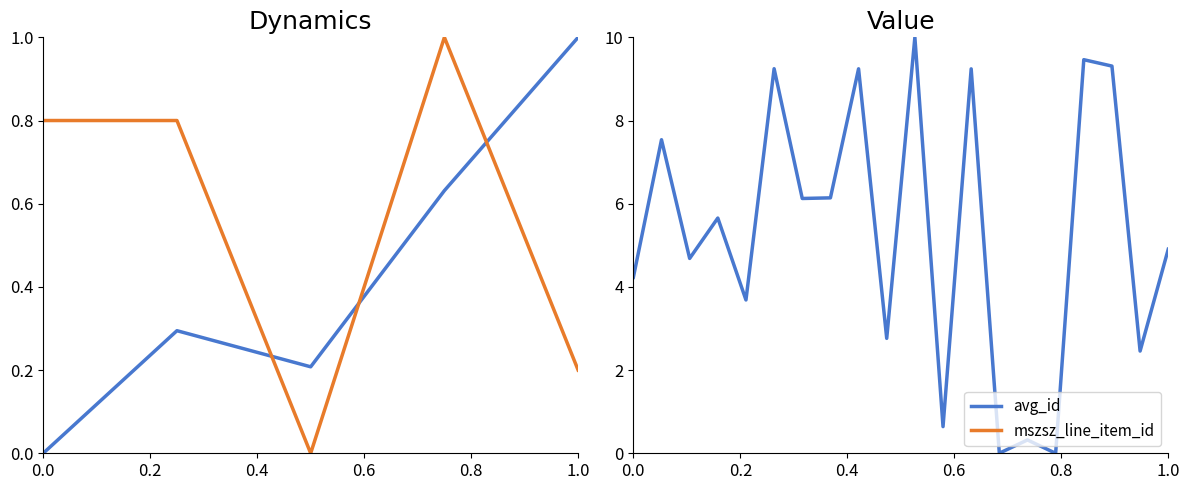

What is the maximum value for avg_id?

10.0